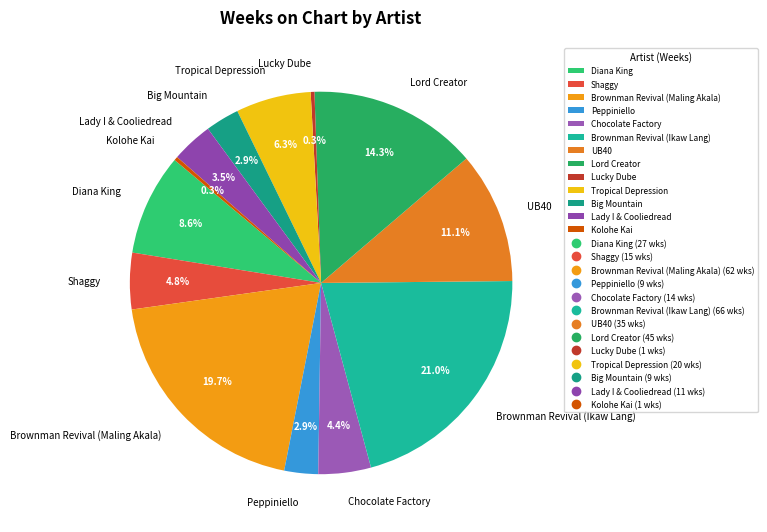

Which has a higher value, Lord Creator or Big Mountain?

Lord Creator